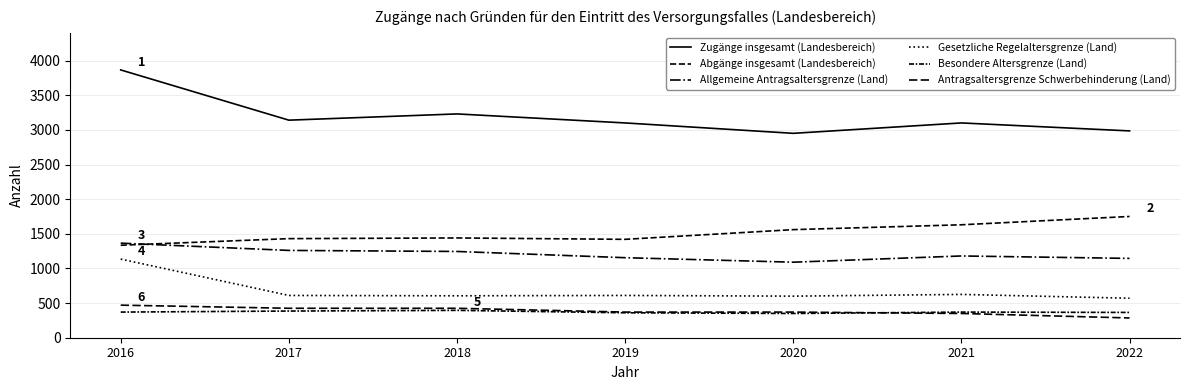

True or false: Allgemeine Antragsaltersgrenze (Land) and Abgänge insgesamt (Landesbereich) intersect in this chart.

True